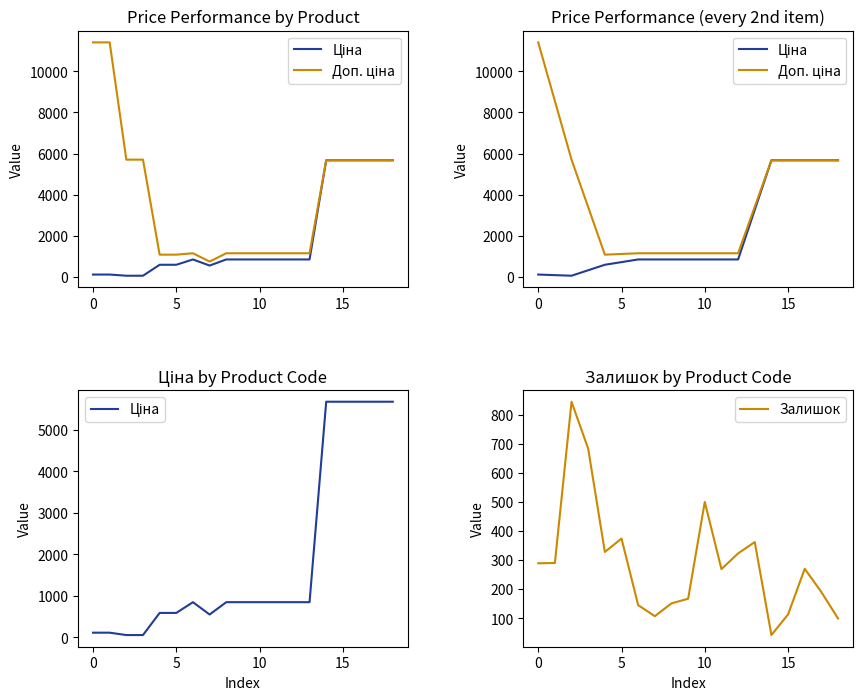

Reading right to left, what are all the values shown in this chart?

Ціна: 5673.8	5673.8	5673.8	5673.8	5673.8	848.4	848.4	848.4	848.4	848.4	848.4	551.5	848.4	589.9	589.9	57.0	57.0	114.1	114.1
Доп. ціна: 5673.8	5673.8	5673.8	5673.8	5673.8	1149.7	1149.7	1149.7	1149.7	1149.7	1149.7	747.0	1149.7	1081.7	1081.7	5705.0	5705.0	11410.0	11410.0
Залишок: 99.0	190.0	270.0	113.0	42.0	362.0	323.0	269.0	500.0	167.0	151.0	107.0	145.0	374.0	328.0	683.0	845.0	290.0	289.0